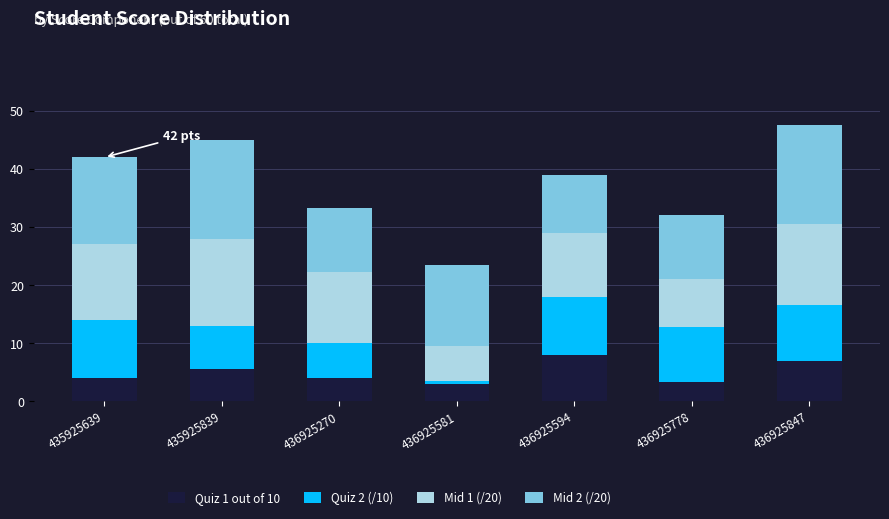

What is the maximum value for Quiz 1 out of 10?

8.0